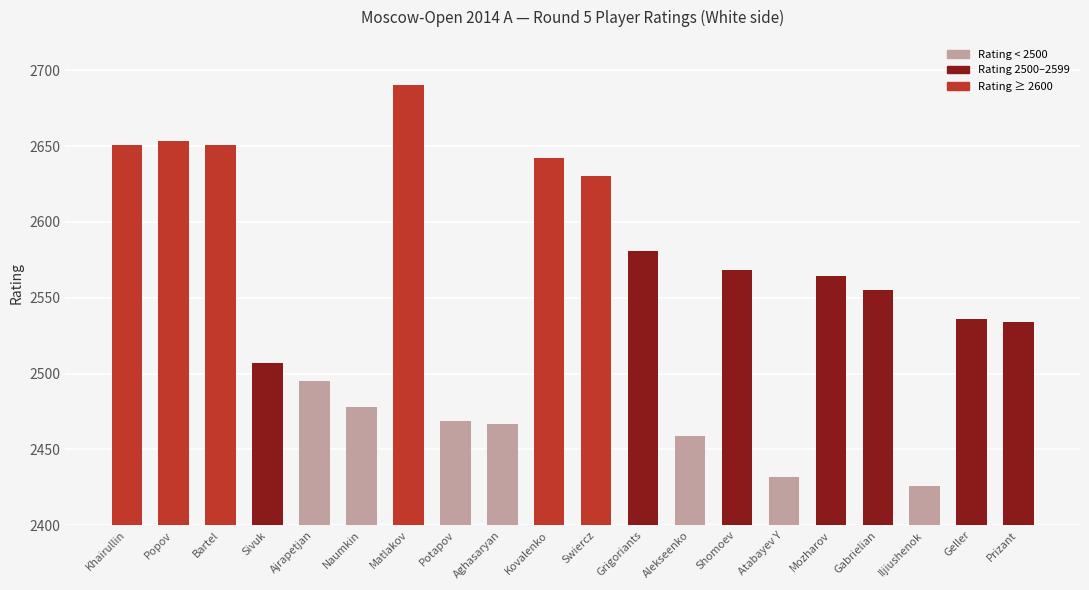

What is the difference between the values at Swiercz and Atabayev Y?

198